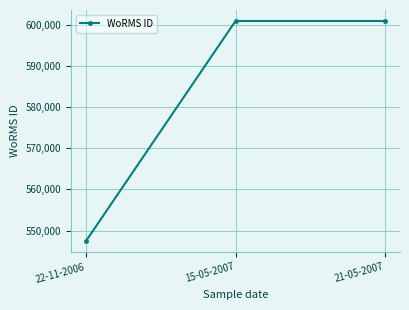

What is the difference between the maximum and minimum values?

53530